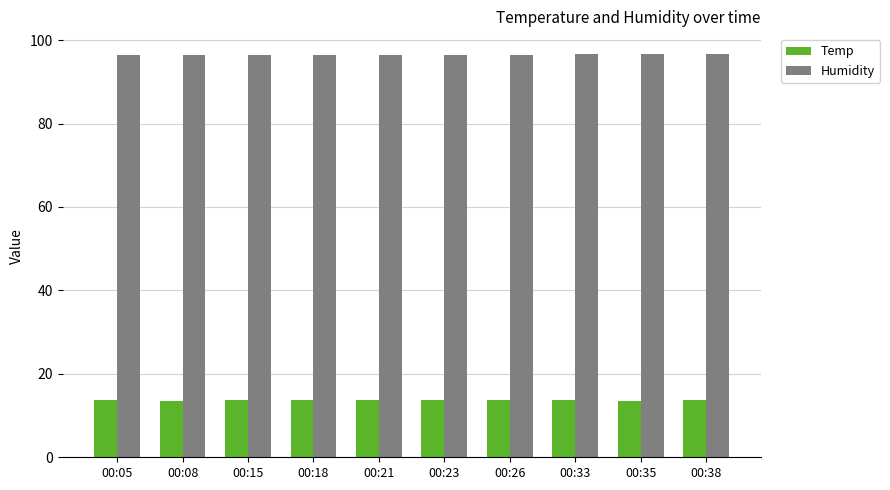

At 00:05, list the series in order from largest to smallest.

Humidity, Temp